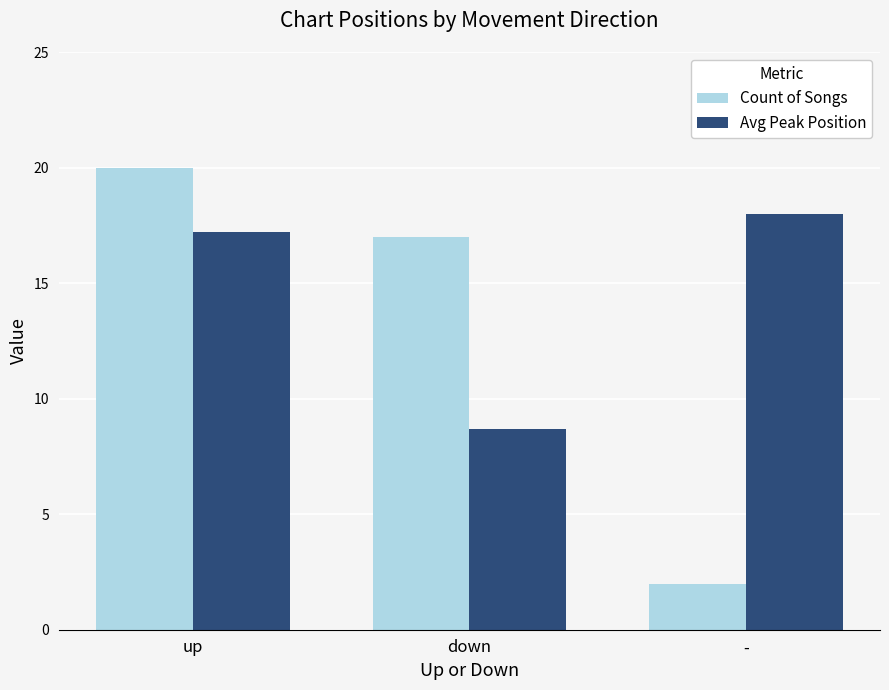

Is the value of Count of Songs at down greater than the value of Avg Peak Position at -?

No